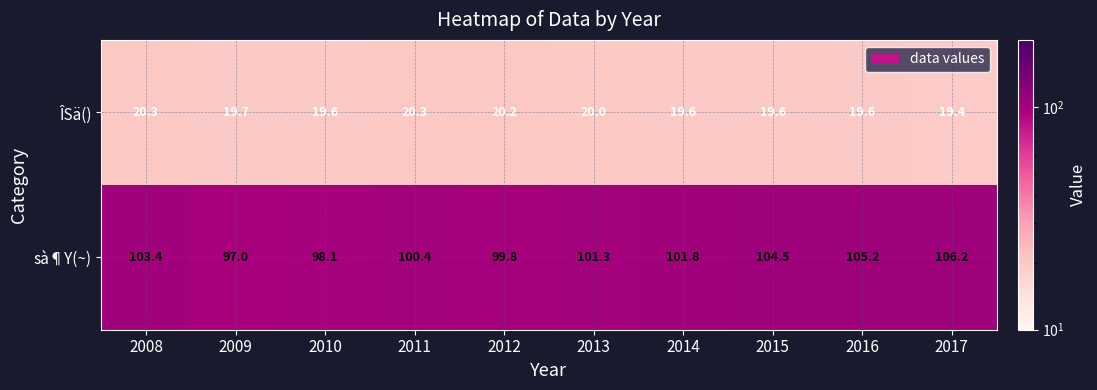

At how many categories does at least one series exceed 103?

4